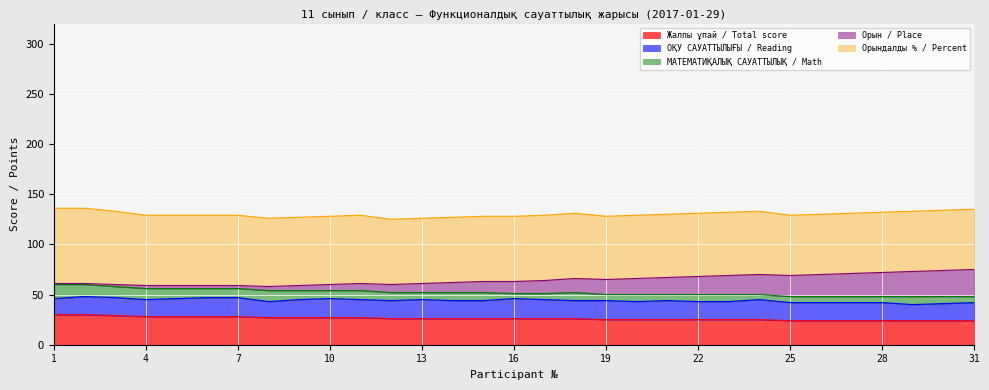

What is the maximum value for МАТЕМАТИҚАЛЫҚ САУАТТЫЛЫҚ / Math?

14